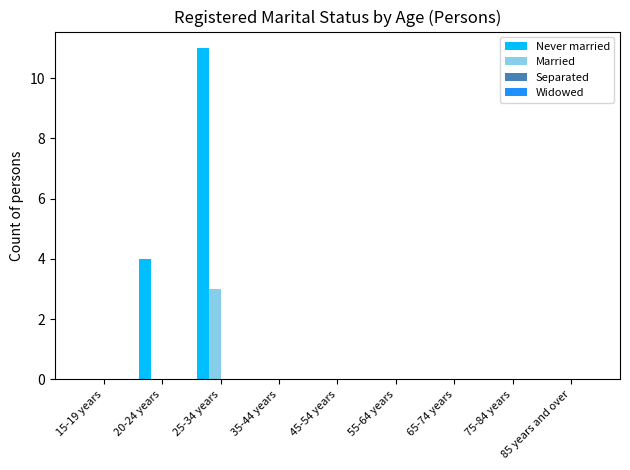

At which label is Never married closest to 5?

20-24 years